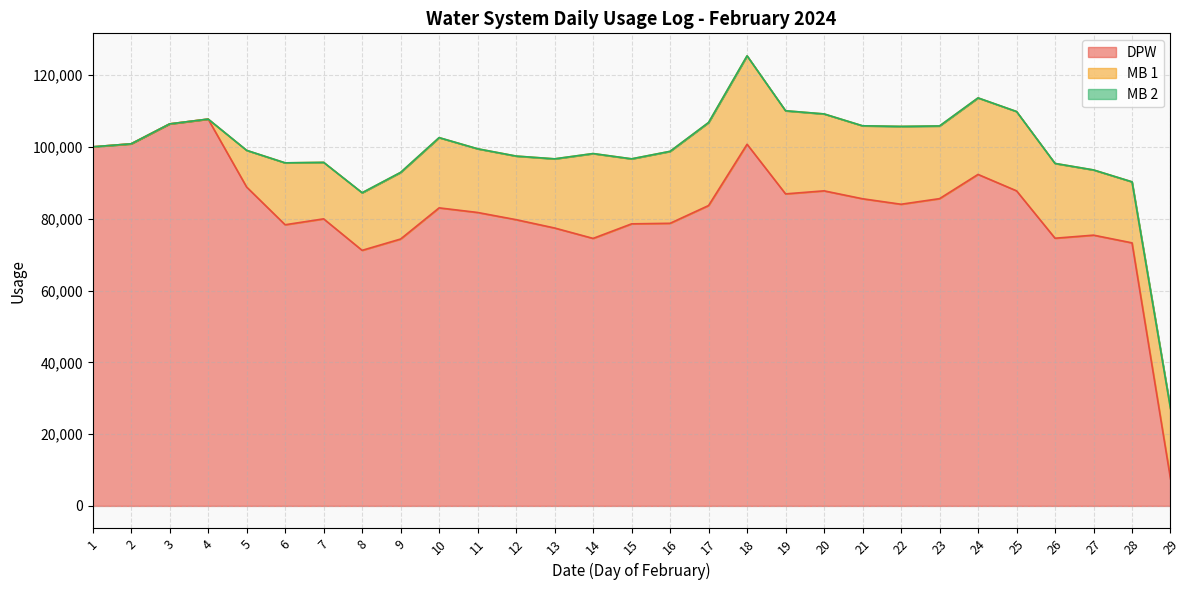

Which category has the highest value across all series?

4